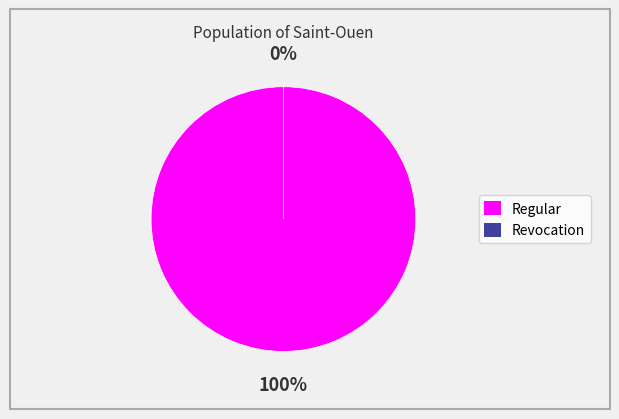

To the nearest percent, what is the combined percentage of Regular and Revocation?

100%